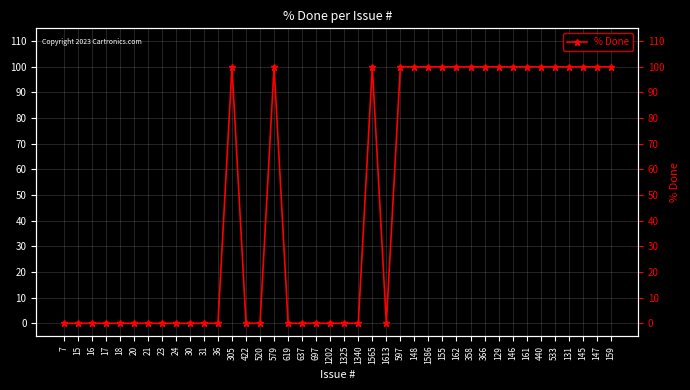

The chart shows a value of 0 at 21. True or false?

True